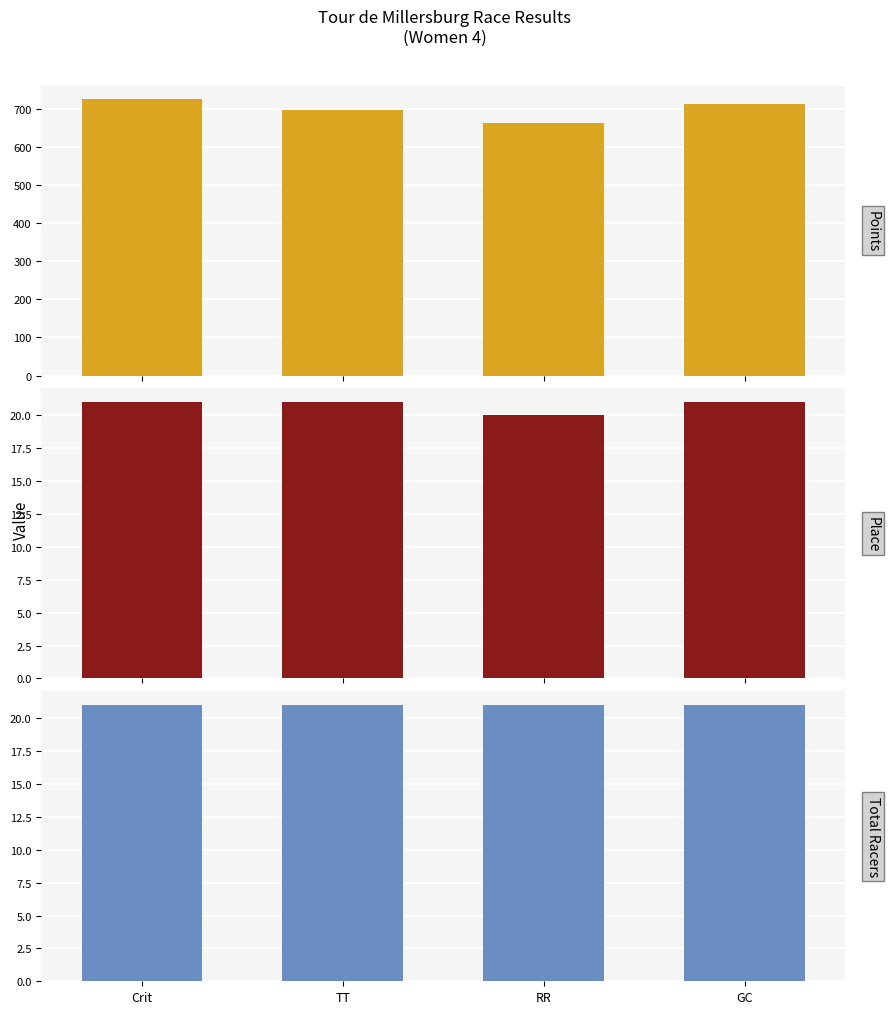

Which series has the widest spread of values?

Points